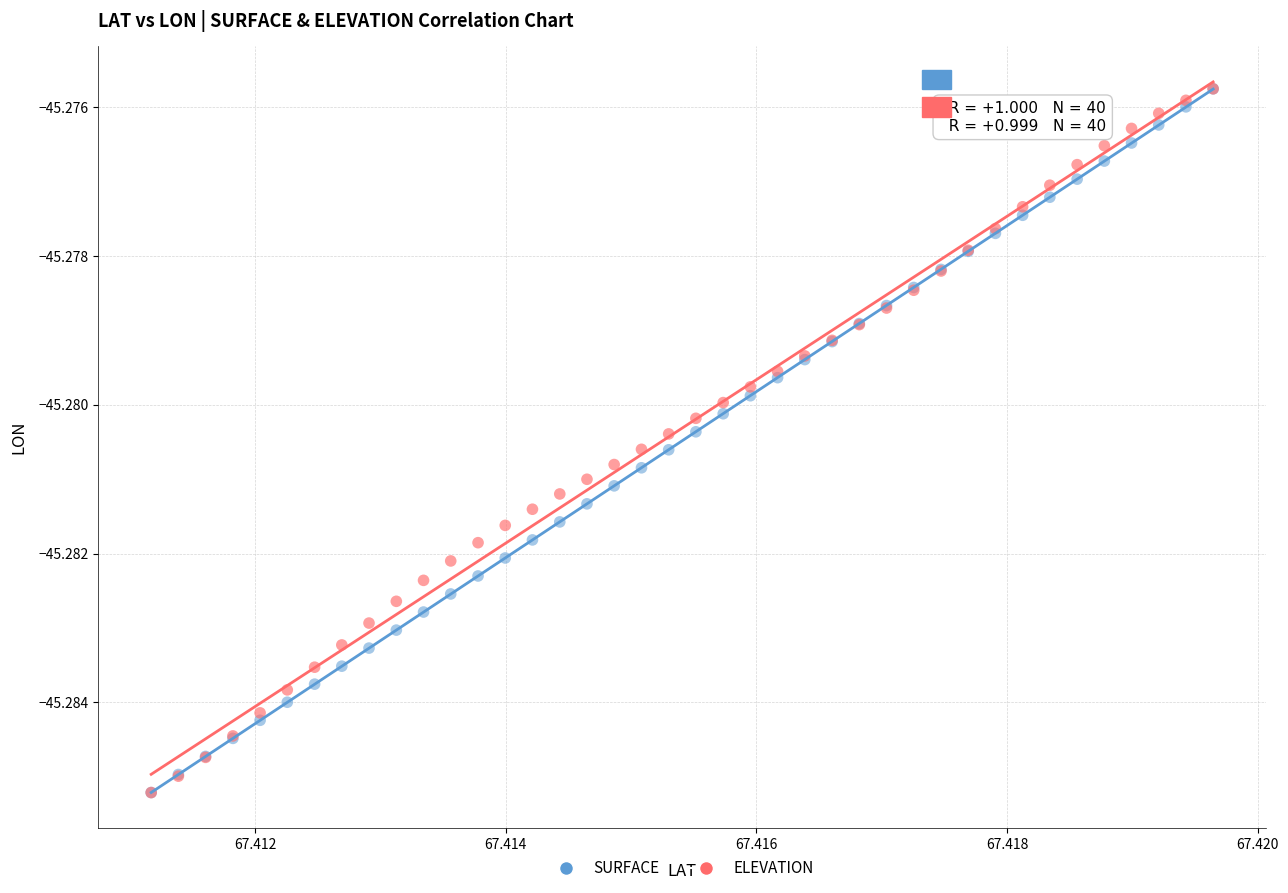

What are all the series names shown in the legend?

SURFACE, ELEVATION